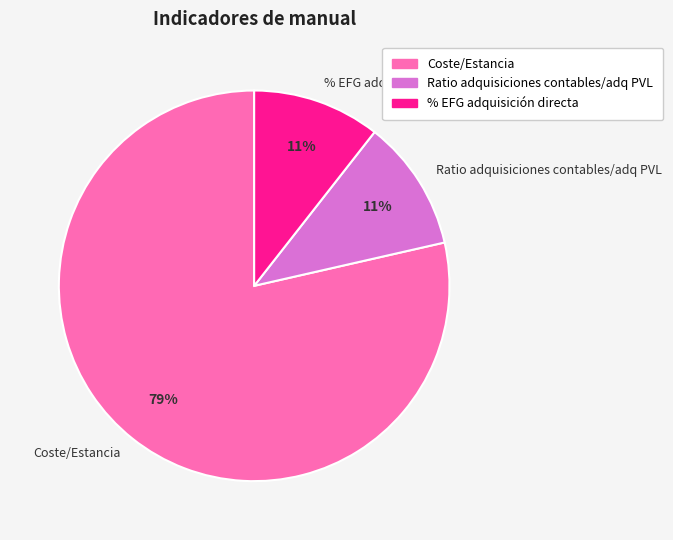

Does % EFG adquisición directa account for over 50% of the chart?

No